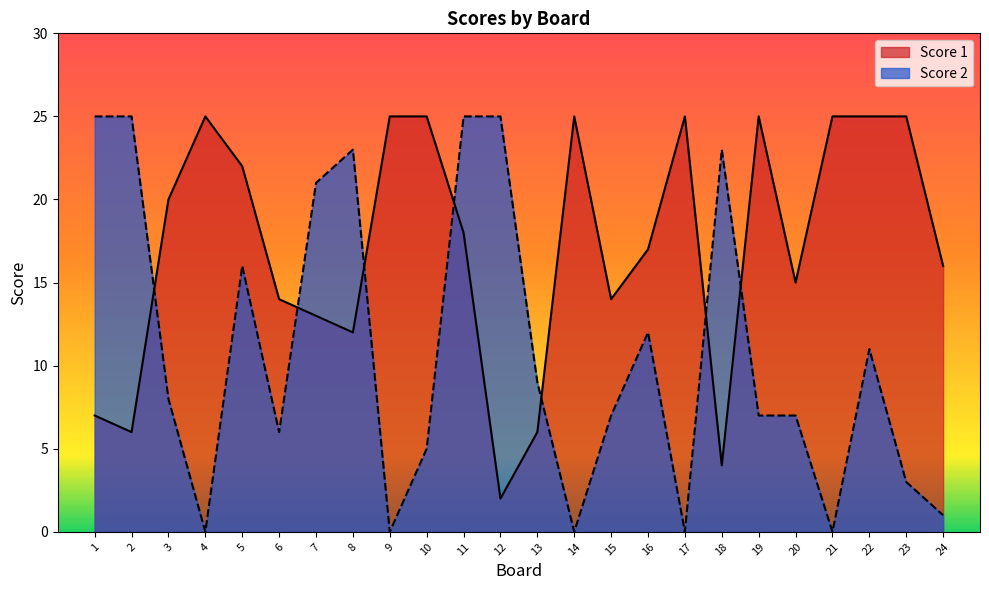

In Score 2, how many points are higher than both neighbors (excluding endpoints)?

5